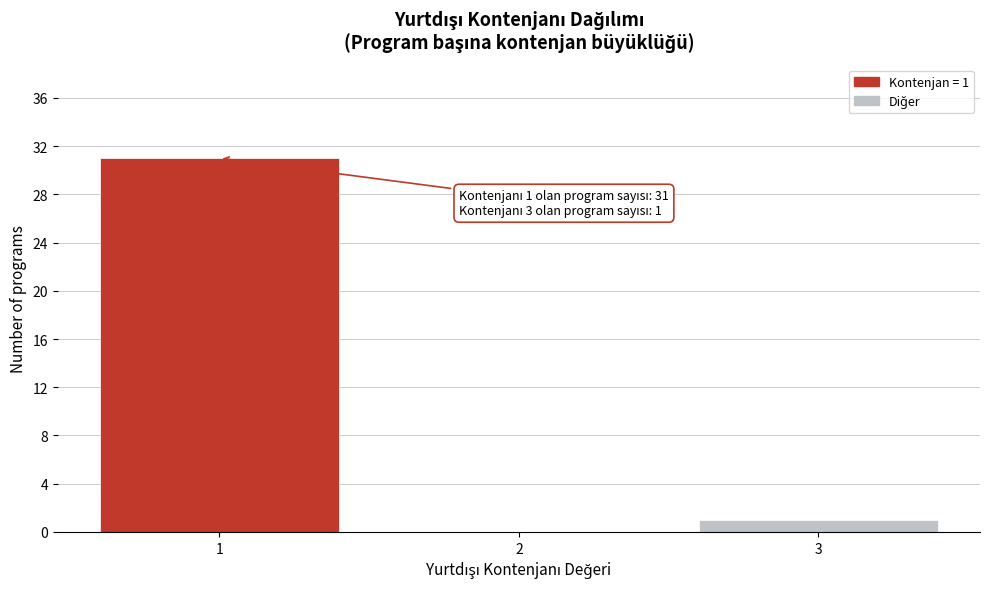

Reading left to right, what are all the values shown in this chart?

1=31	2=0	3=1